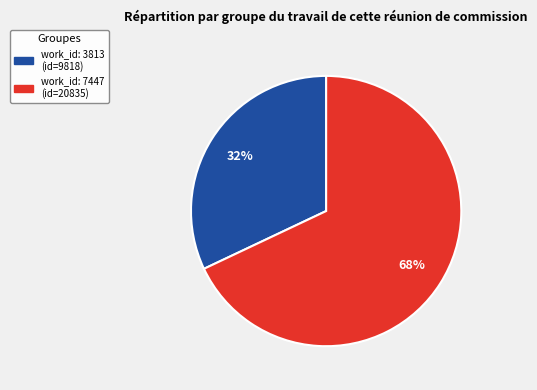

Is there a majority slice in this chart?

Yes